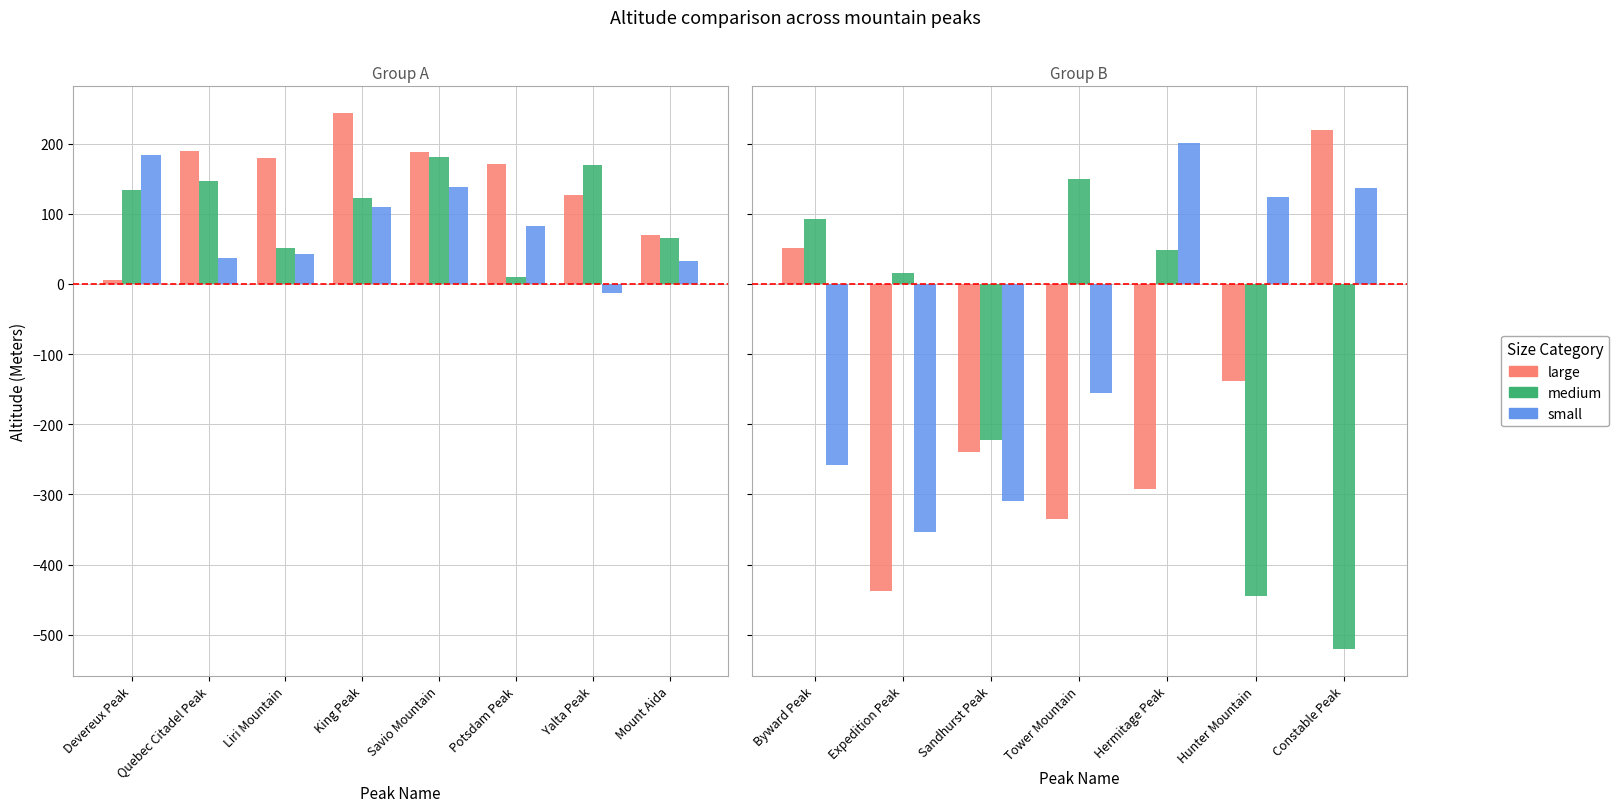

How many bars are there in each group?

3